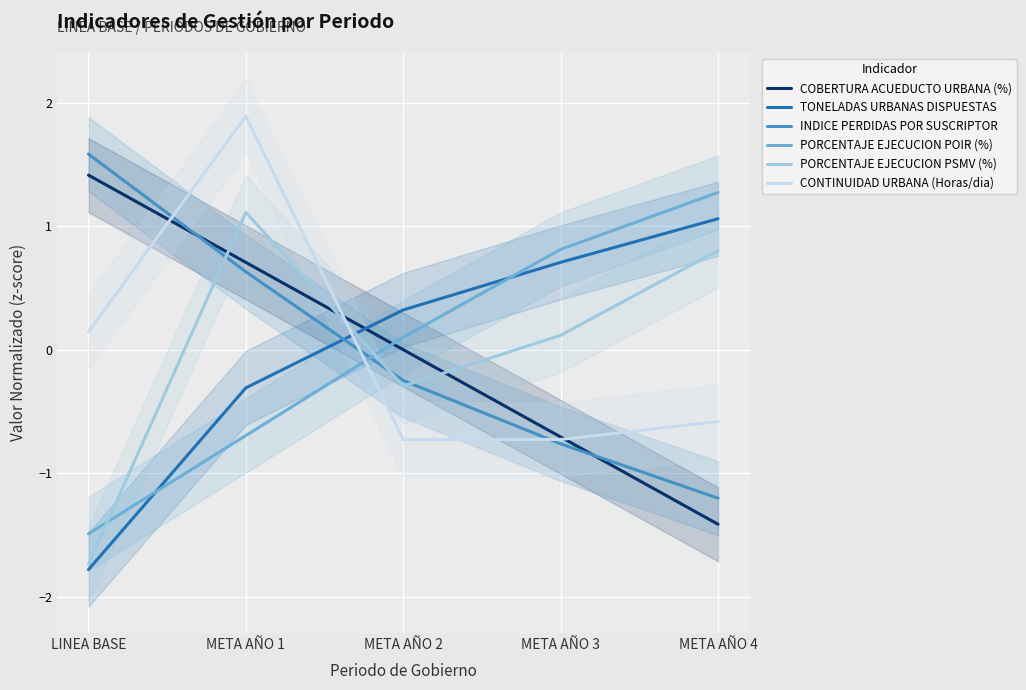

Between which two adjacent categories do CONTINUIDAD URBANA (Horas/dia) and PORCENTAJE EJECUCION PSMV (%) first intersect?

META AÑO 1 and META AÑO 2